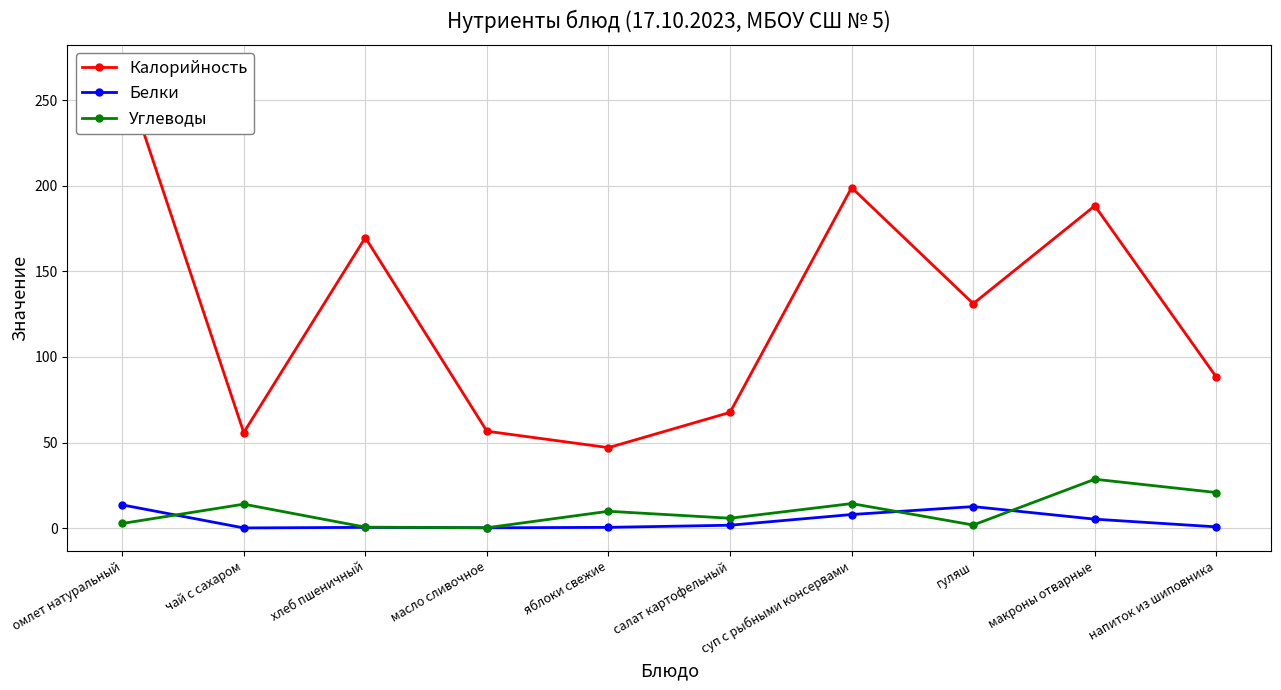

True or false: Белки and Углеводы cross at least once.

True